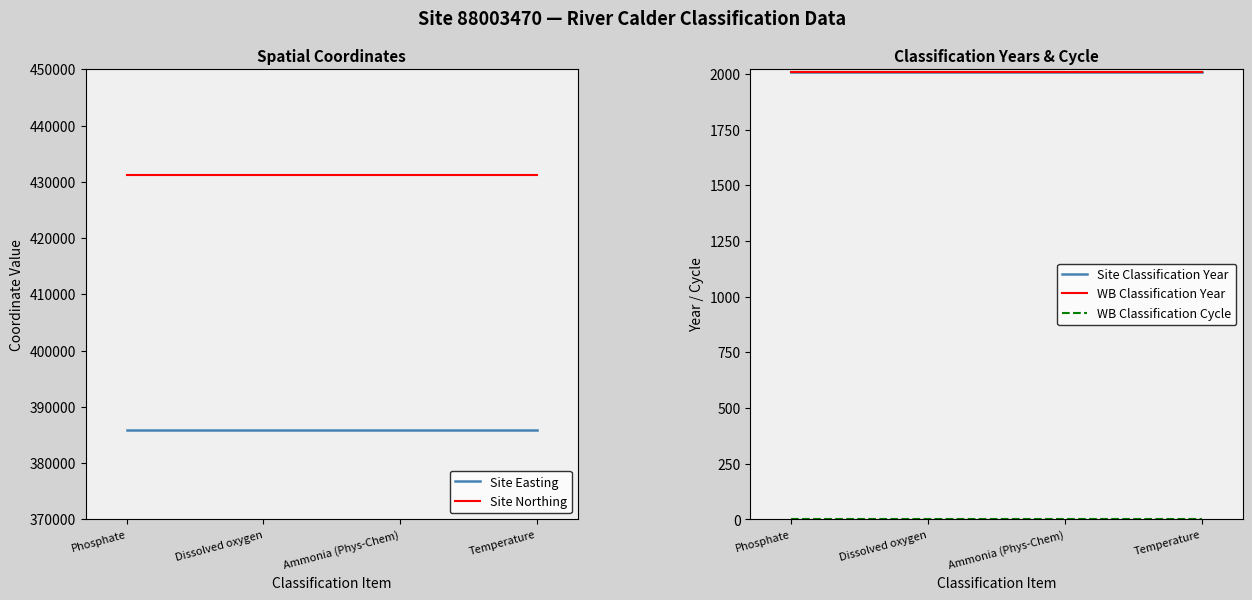

Rank the series by their maximum value, from highest to lowest.

Site Northing, Site Easting, Site Classification Year, WB Classification Year, WB Classification Cycle